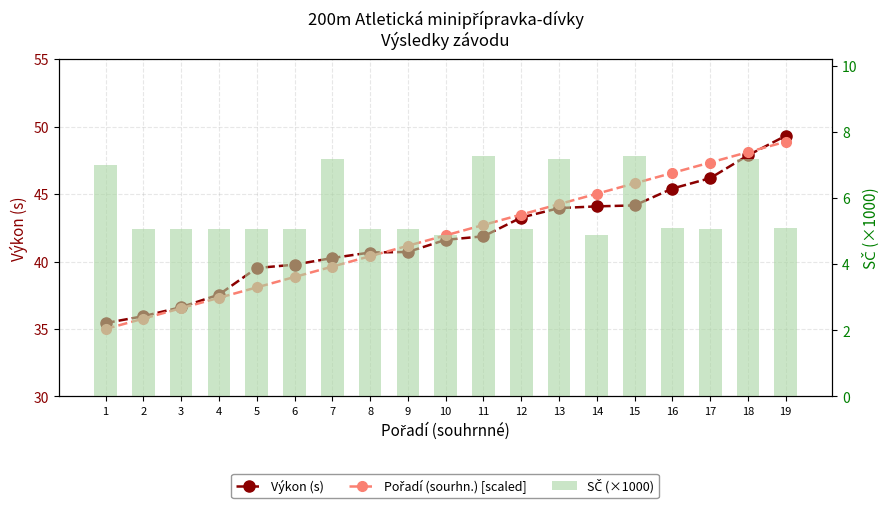

Rank the series at 2 from lowest to highest value.

SČ (×1000), Pořadí (sourhn.) [scaled], Výkon (s)